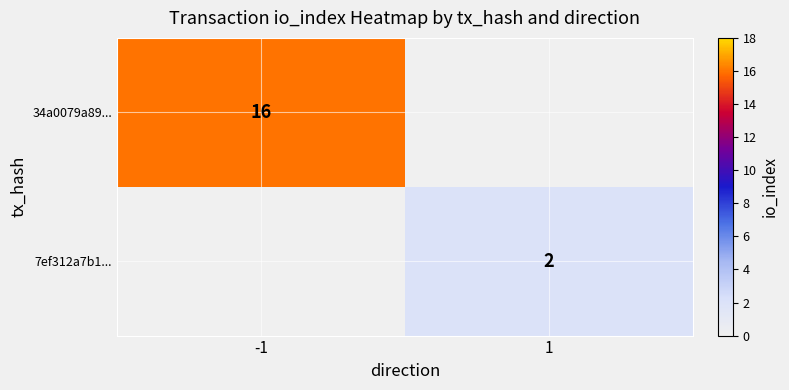

Which has a higher value, 1 or -1?

-1